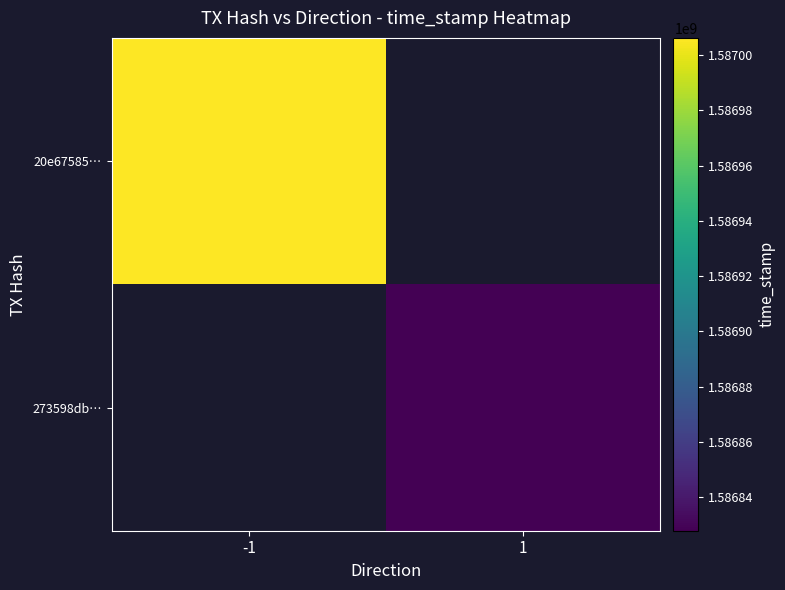

At which label does 20e67585… reach its peak?

-1